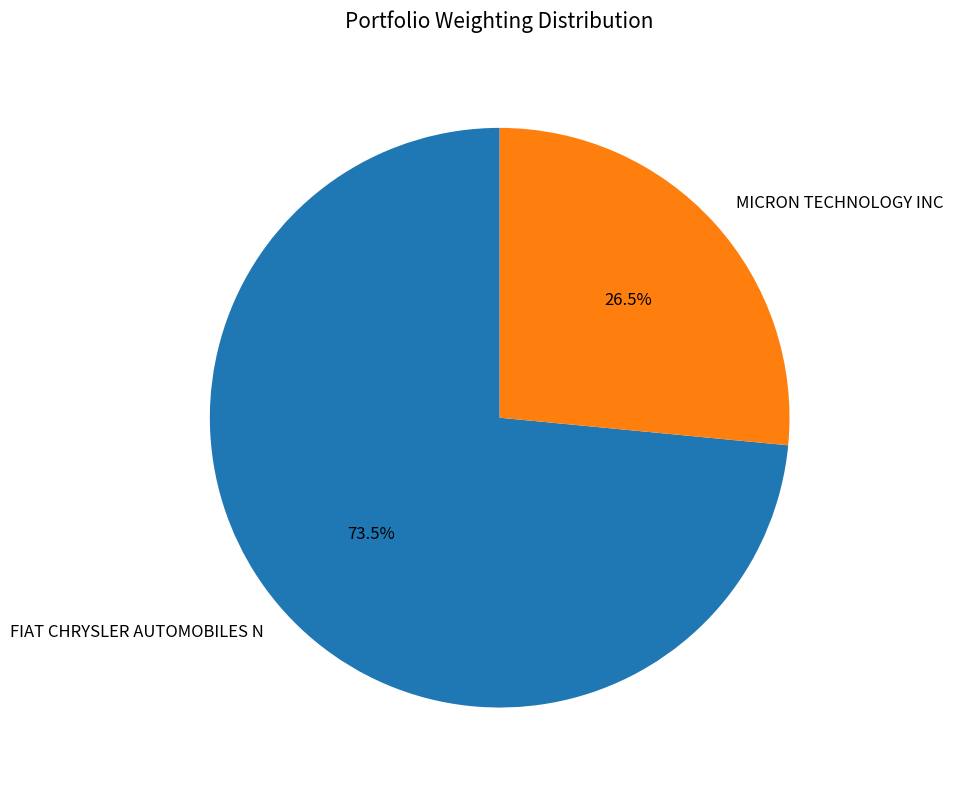

To the nearest percent, what is the difference between the largest and smallest slice percentages?

47%